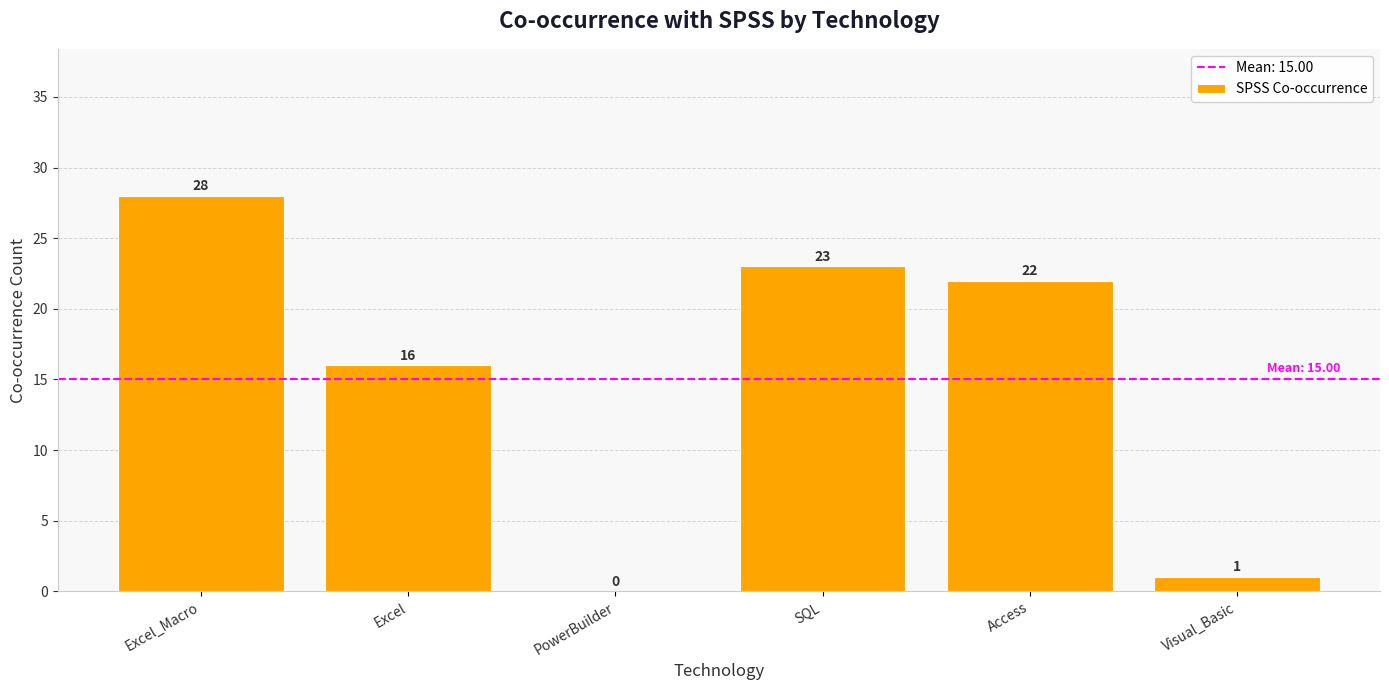

What is the ratio of the value at Access to the value at Excel?

1.4